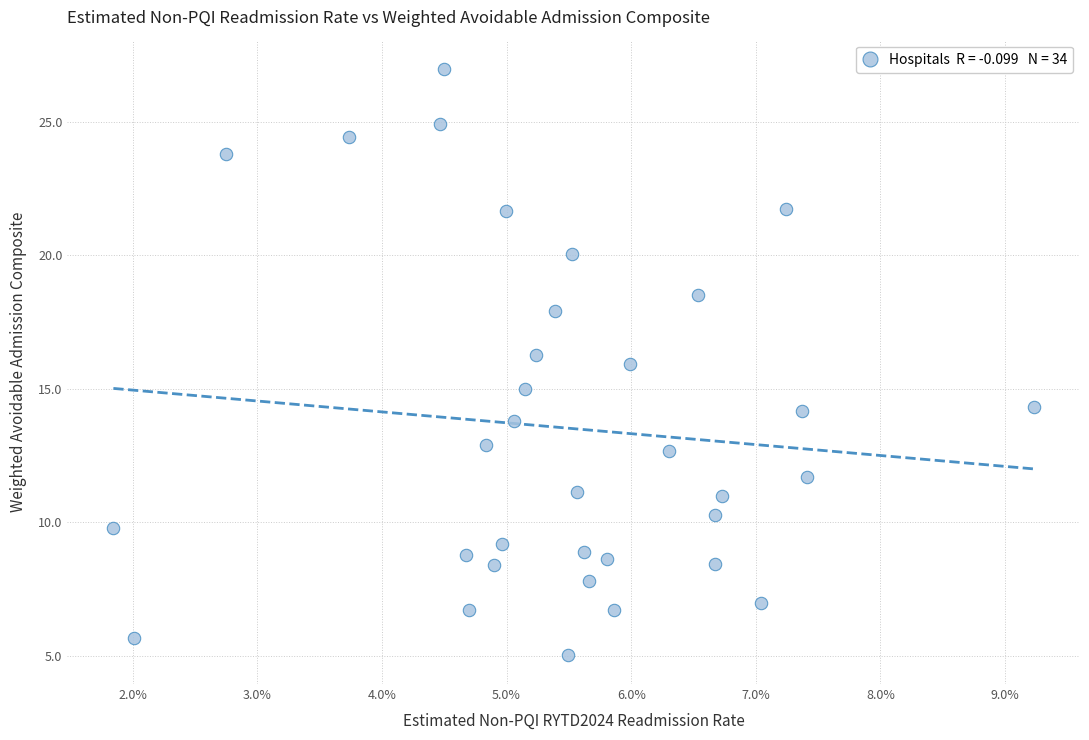

What is the range of Y values (max minus min)?

21.9